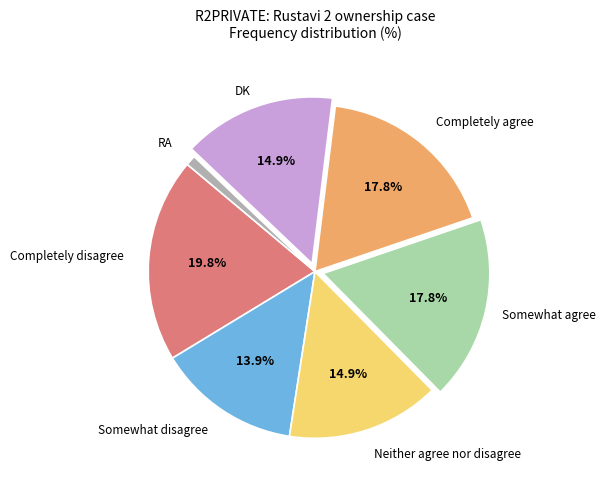

Is there a majority slice in this chart?

No